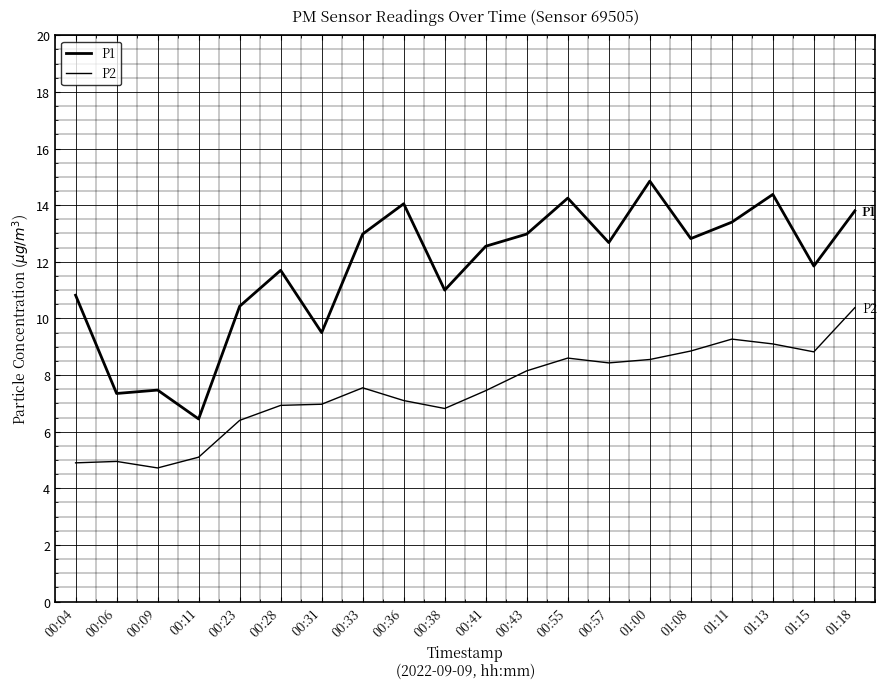

What is the lowest value of the P1 series?

6.5